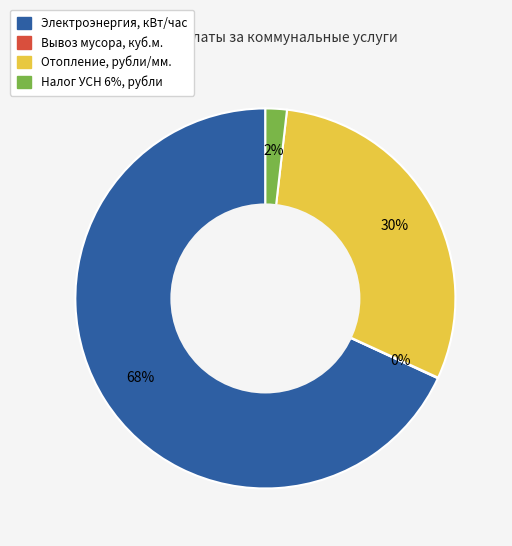

The Отопление, рубли/мм. slice represents 30% of the pie. True or false?

True